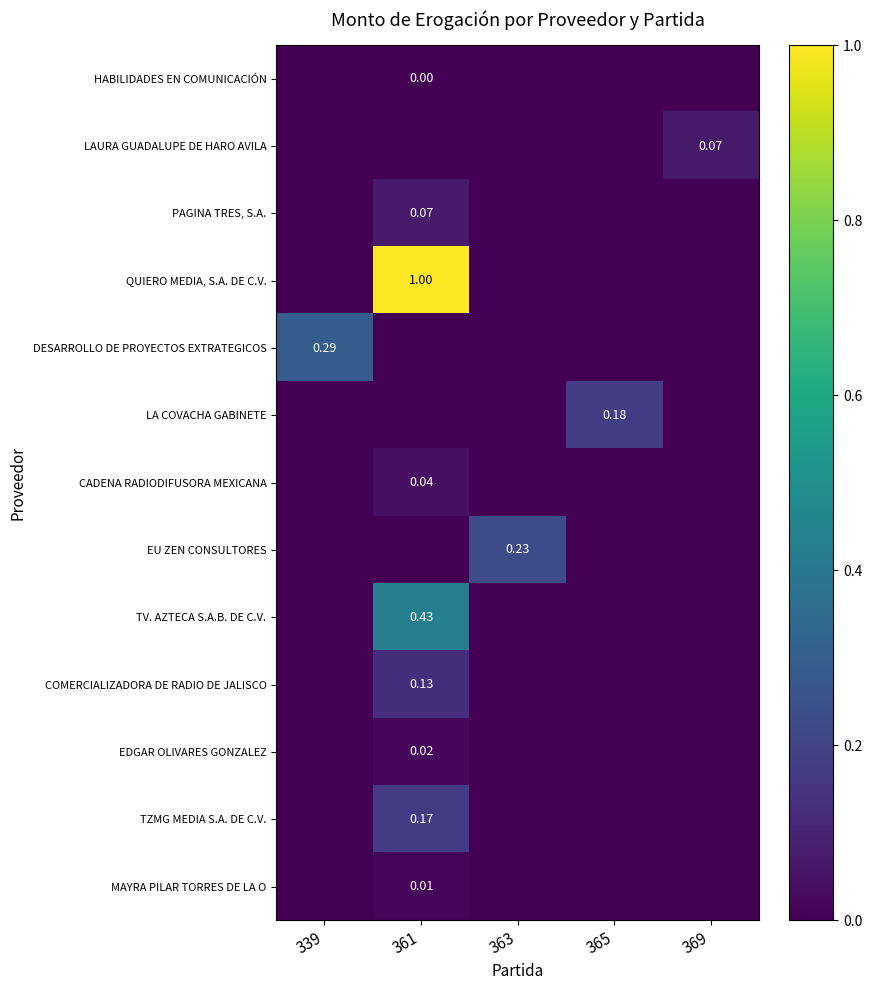

Rank the series by their maximum value, from highest to lowest.

QUIERO MEDIA, S.A. DE C.V., TV. AZTECA S.A.B. DE C.V., DESARROLLO DE PROYECTOS EXTRATEGICOS, EU ZEN CONSULTORES, LA COVACHA GABINETE, TZMG MEDIA S.A. DE C.V., COMERCIALIZADORA DE RADIO DE JALISCO, PAGINA TRES, S.A., LAURA GUADALUPE DE HARO AVILA, CADENA RADIODIFUSORA MEXICANA, EDGAR OLIVARES GONZALEZ, MAYRA PILAR TORRES DE LA O, HABILIDADES EN COMUNICACIÓN